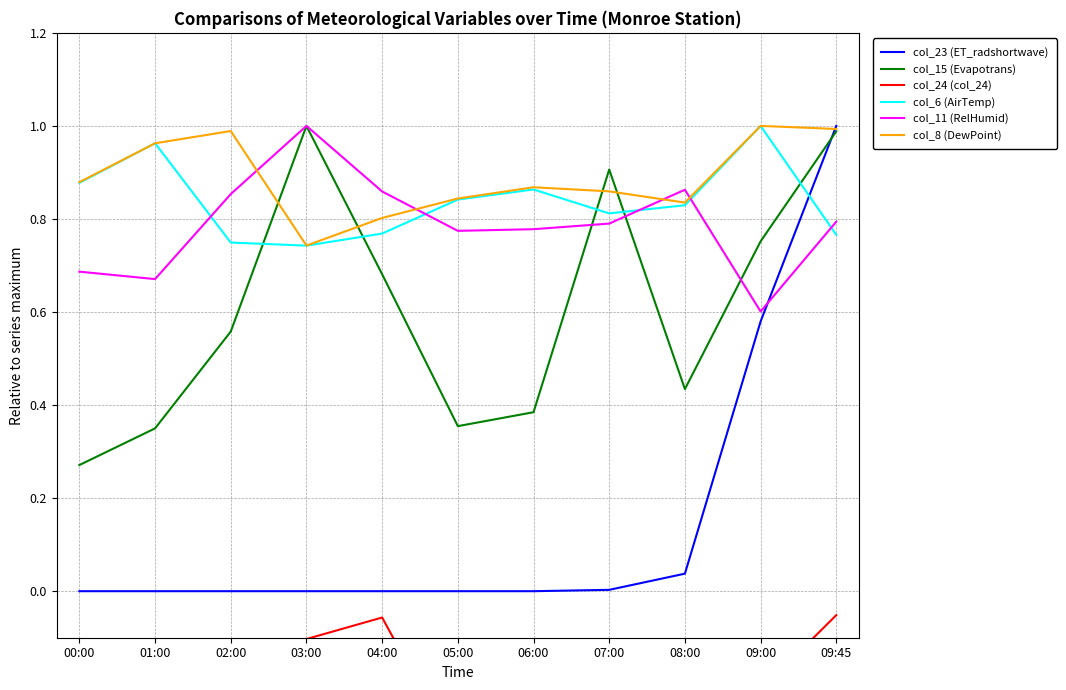

Where is col_24 (col_24) nearest to the value 0?

09:45